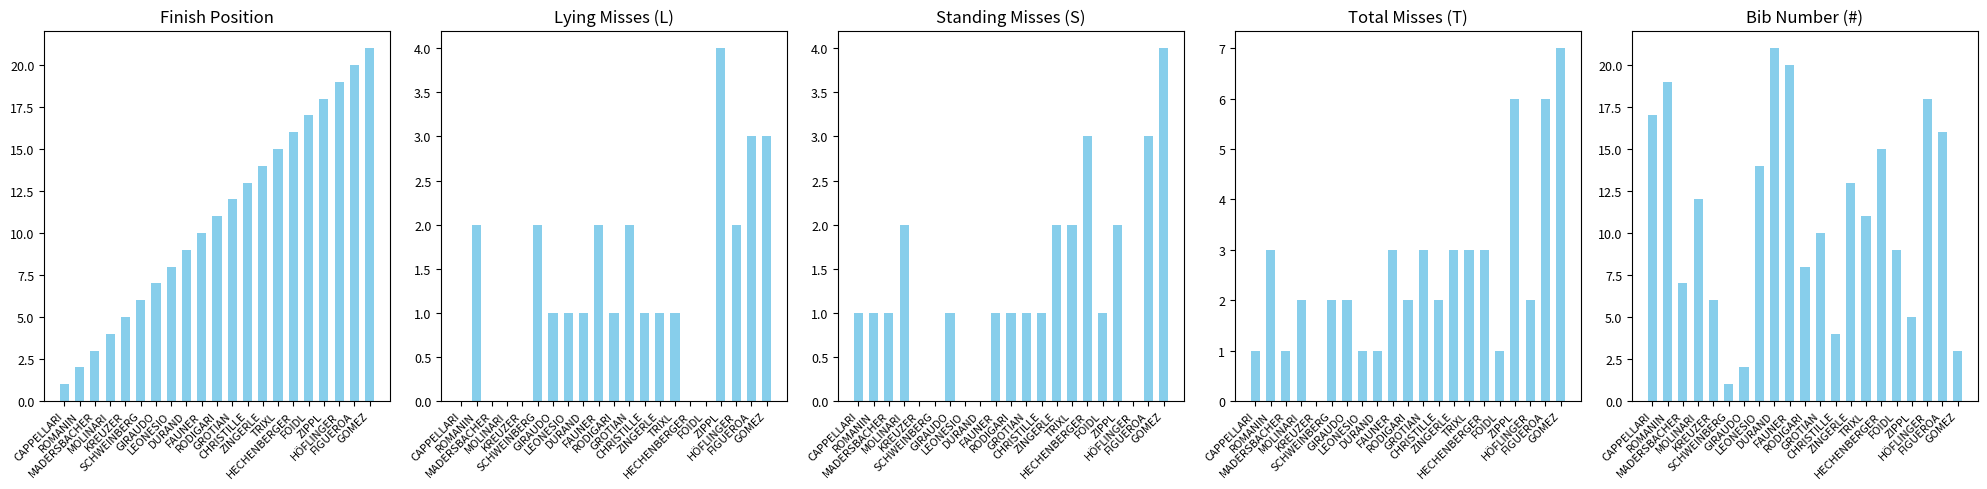

Reading left to right, extract all data points from this chart.

Avg Pos: CAPPELLARI=1	ROMANIN=2	MADERSBACHER=3	MOLINARI=4	KREUZER=5	SCHWEINBERG=6	GIRAUDO=7	LEONESIO=8	DURAND=9	FAUNER=10	RODIGARI=11	GROTIAN=12	CHRISTILLE=13	ZINGERLE=14	TRIXL=15	HECHENBERGER=16	FOIDL=17	ZIPPL=18	HÖFLINGER=19	FIGUEROA=20	GOMEZ=21
Misses (L): CAPPELLARI=0	ROMANIN=2	MADERSBACHER=0	MOLINARI=0	KREUZER=0	SCHWEINBERG=2	GIRAUDO=1	LEONESIO=1	DURAND=1	FAUNER=2	RODIGARI=1	GROTIAN=2	CHRISTILLE=1	ZINGERLE=1	TRIXL=1	HECHENBERGER=0	FOIDL=0	ZIPPL=4	HÖFLINGER=2	FIGUEROA=3	GOMEZ=3
Misses (S): CAPPELLARI=1	ROMANIN=1	MADERSBACHER=1	MOLINARI=2	KREUZER=0	SCHWEINBERG=0	GIRAUDO=1	LEONESIO=0	DURAND=0	FAUNER=1	RODIGARI=1	GROTIAN=1	CHRISTILLE=1	ZINGERLE=2	TRIXL=2	HECHENBERGER=3	FOIDL=1	ZIPPL=2	HÖFLINGER=0	FIGUEROA=3	GOMEZ=4
Total Misses (T): CAPPELLARI=1	ROMANIN=3	MADERSBACHER=1	MOLINARI=2	KREUZER=0	SCHWEINBERG=2	GIRAUDO=2	LEONESIO=1	DURAND=1	FAUNER=3	RODIGARI=2	GROTIAN=3	CHRISTILLE=2	ZINGERLE=3	TRIXL=3	HECHENBERGER=3	FOIDL=1	ZIPPL=6	HÖFLINGER=2	FIGUEROA=6	GOMEZ=7
Bib (#): CAPPELLARI=17	ROMANIN=19	MADERSBACHER=7	MOLINARI=12	KREUZER=6	SCHWEINBERG=1	GIRAUDO=2	LEONESIO=14	DURAND=21	FAUNER=20	RODIGARI=8	GROTIAN=10	CHRISTILLE=4	ZINGERLE=13	TRIXL=11	HECHENBERGER=15	FOIDL=9	ZIPPL=5	HÖFLINGER=18	FIGUEROA=16	GOMEZ=3